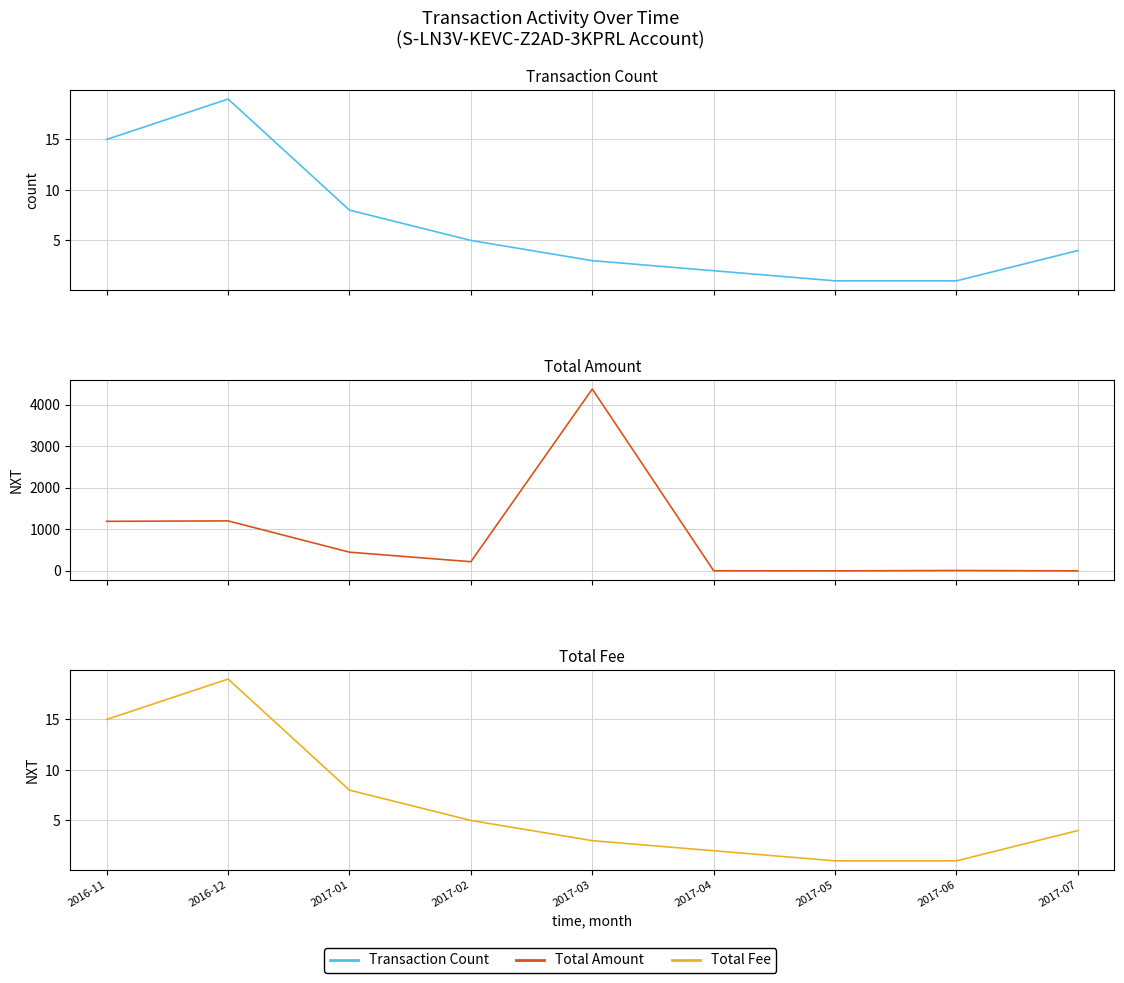

What position from the right is 2017-05?

3